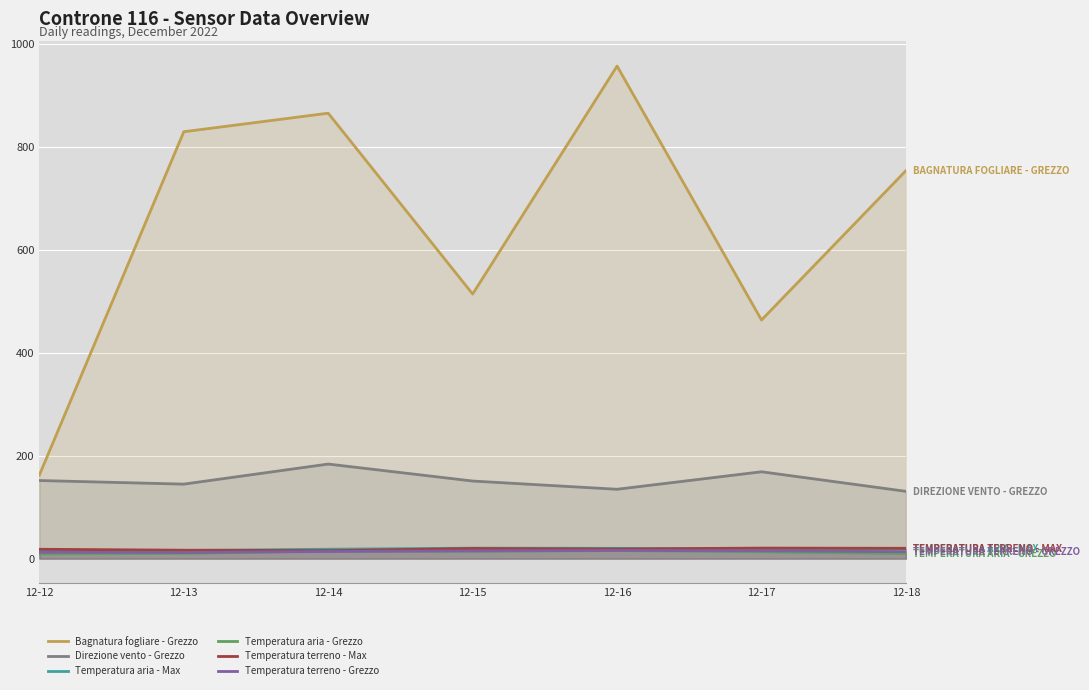

Reading left to right, list all the values displayed in this chart.

Bagnatura fogliare - Grezzo: 162.6	829.8	865.8	514.4	957.4	463.9	754.2
Direzione vento - Grezzo: 152.0	145.0	184.0	151.0	135.0	169.0	131.0
Temperatura aria - Max: 15.1	16.1	18.5	20.6	20.2	18.6	18.7
Temperatura aria - Grezzo: 9.5	10.2	15.2	14.5	15.9	13.5	10.1
Temperatura terreno - Max: 18.4	16.6	15.7	19.9	18.9	20.7	20.3
Temperatura terreno - Grezzo: 12.5	12.1	14.1	15.3	16.1	15.5	13.6